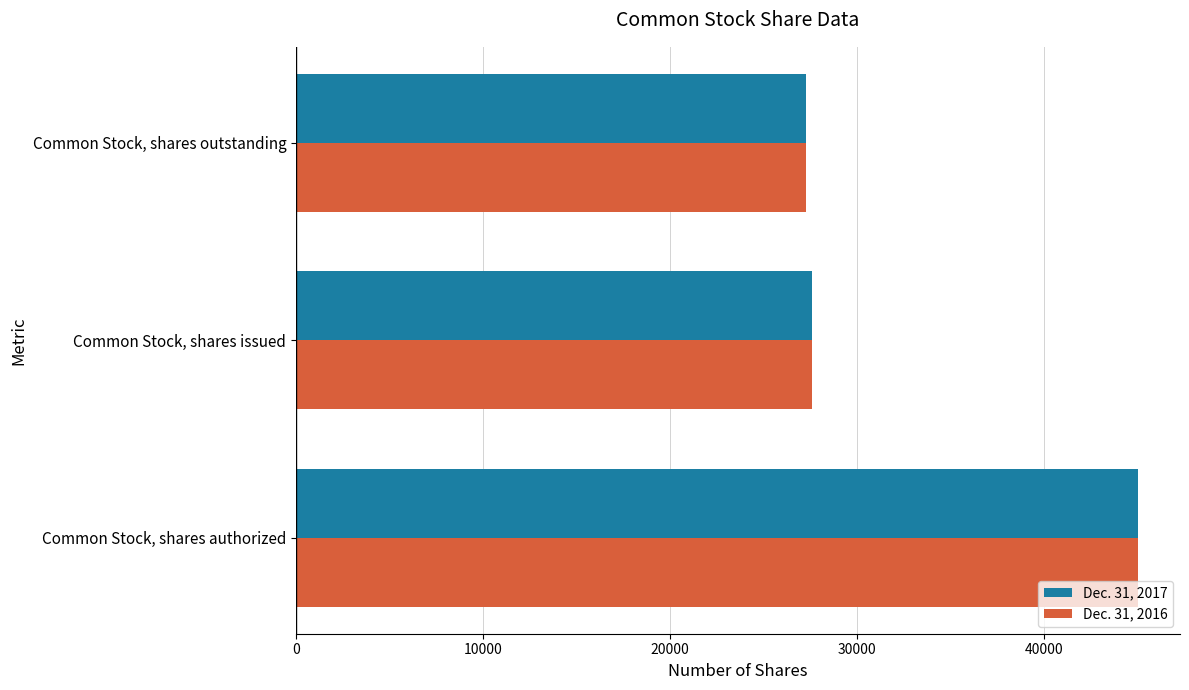

At which category is the sum across all series the highest?

Common Stock, shares authorized